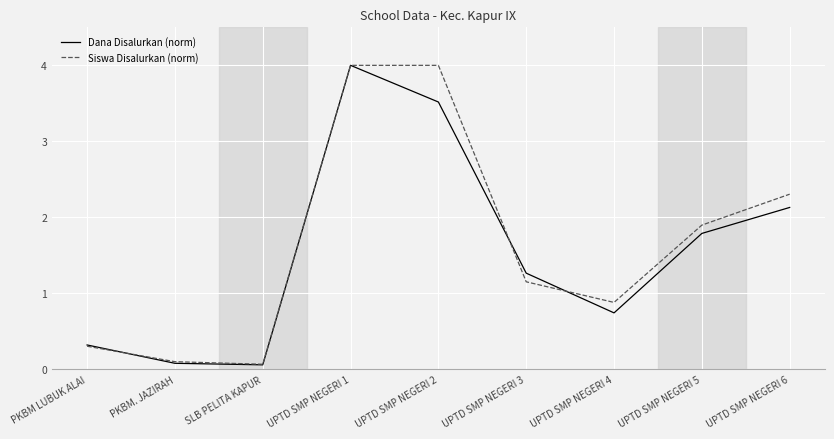

What is the maximum value for Dana Disalurkan (norm)?

4.0